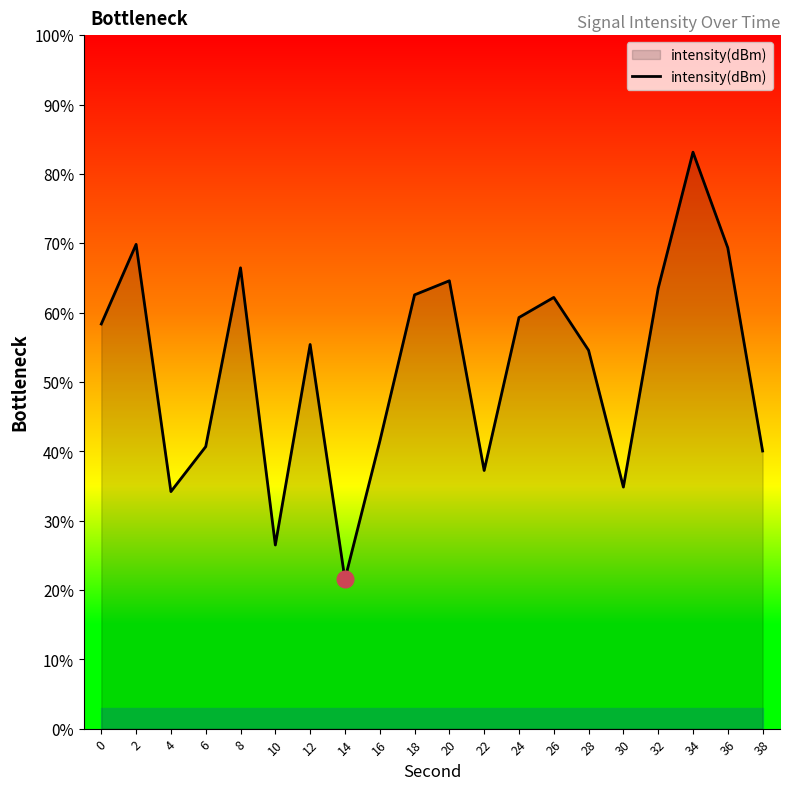

What is the greatest value displayed?

83.1